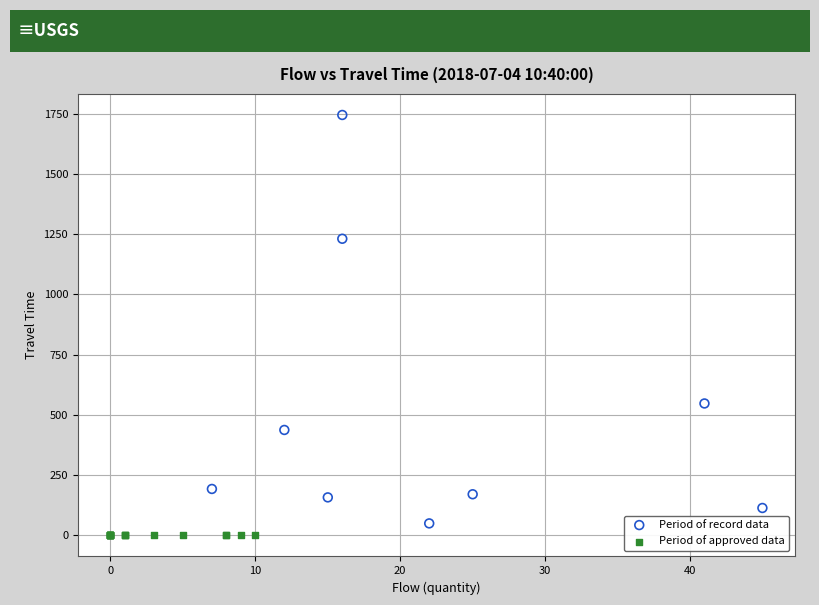

What are all the series names shown in the legend?

Period of record data, Period of approved data